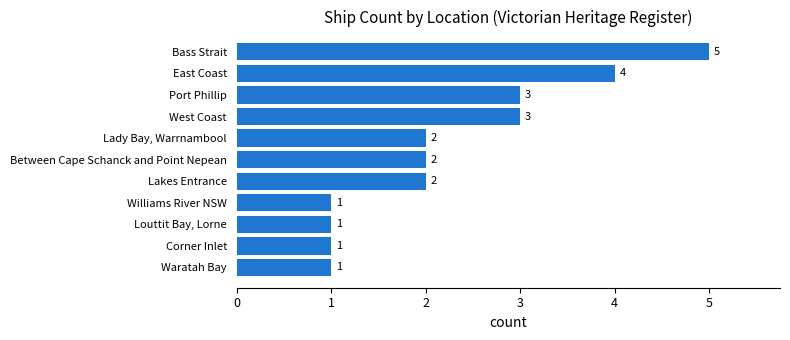

What is the difference between the maximum and minimum values?

4